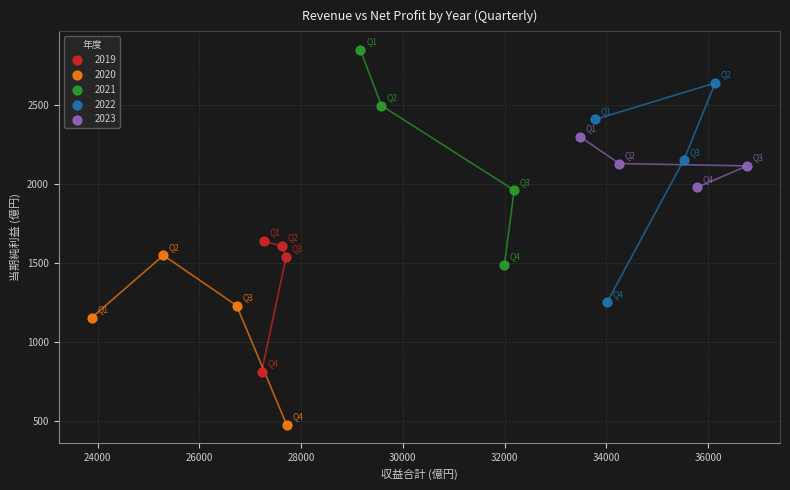

Which series contains the lowest Y value?

2020